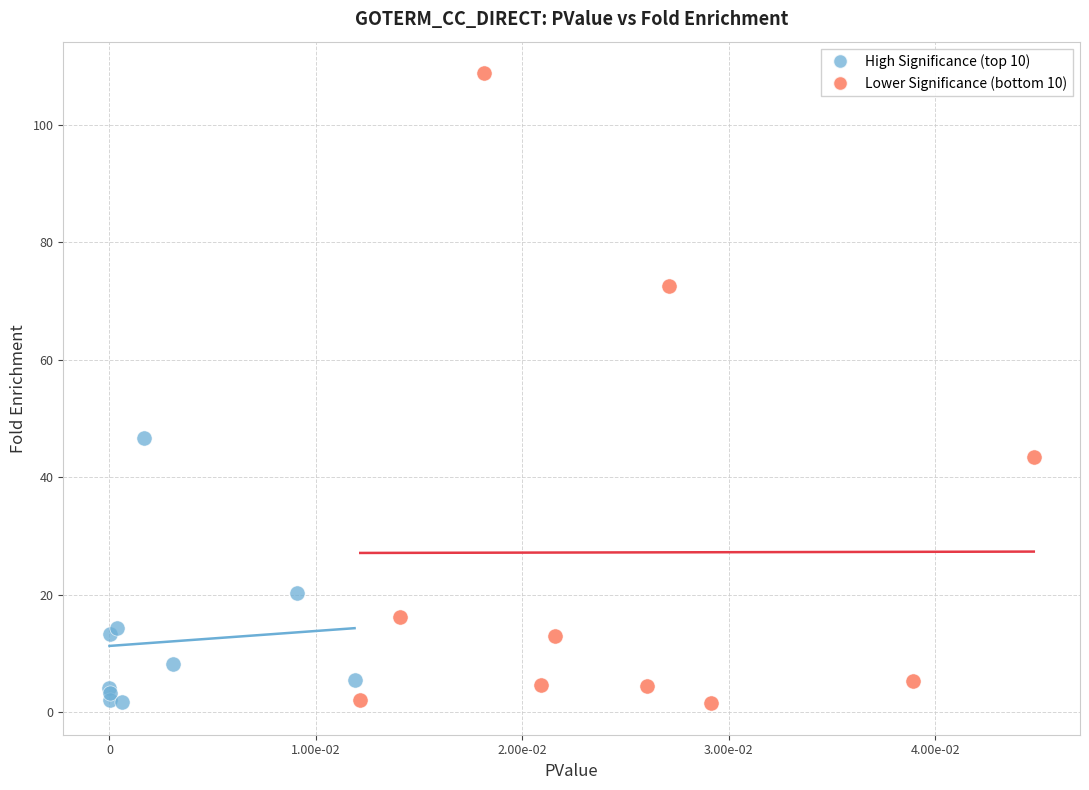

What are all the series names shown in the legend?

High Significance (top 10), Lower Significance (bottom 10)